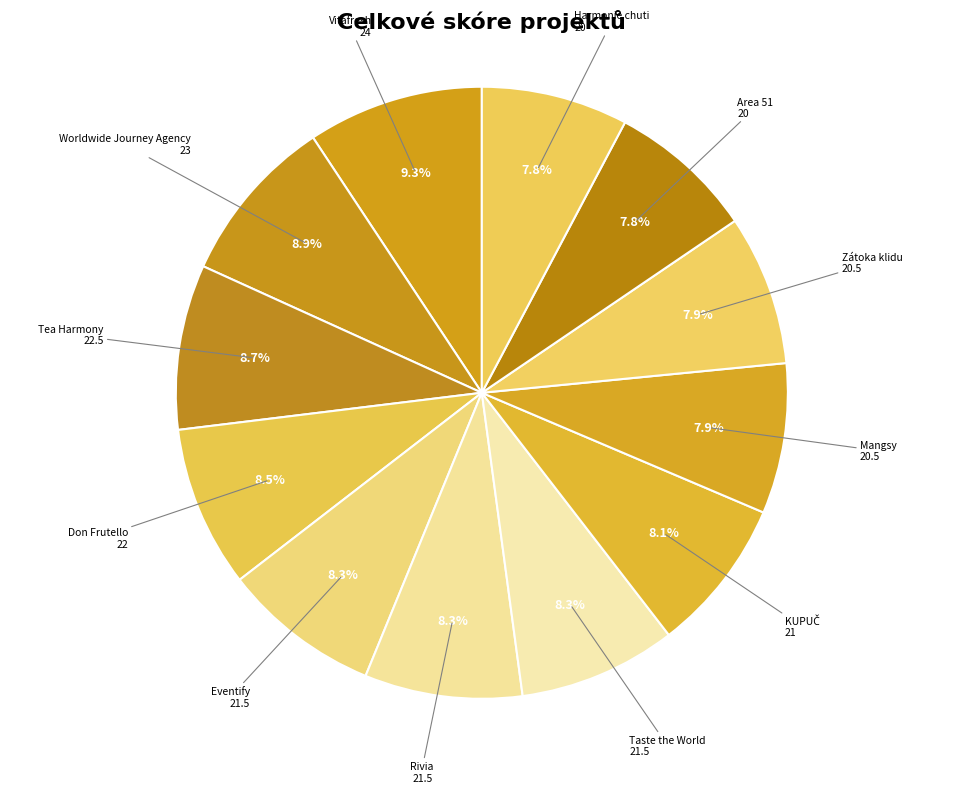

Rank the categories by value from highest to lowest.

Vitafresh, Worldwide Journey Agency, Tea Harmony, Don Frutello, Eventify, Rivia, Taste the World, KUPUČ, Mangsy, Zátoka klidu, Area 51, Harmonie chuti